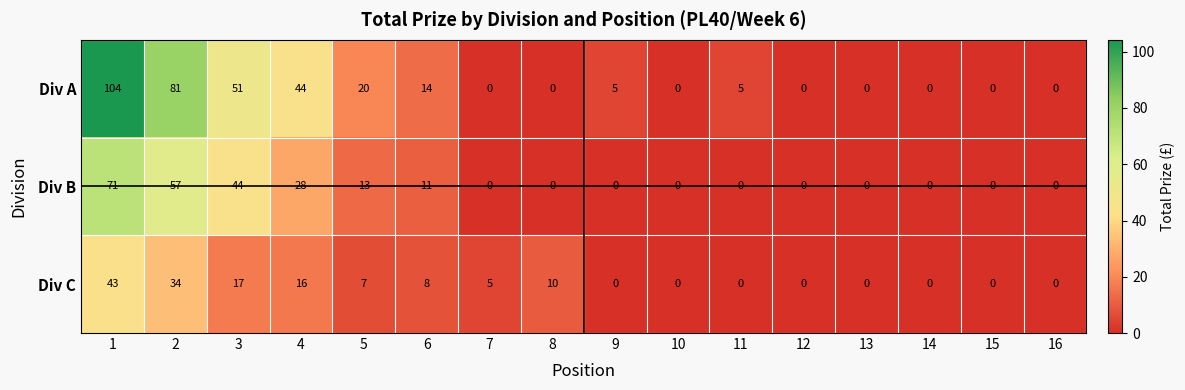

True or false: Div C has a value of 7 at 5.

True